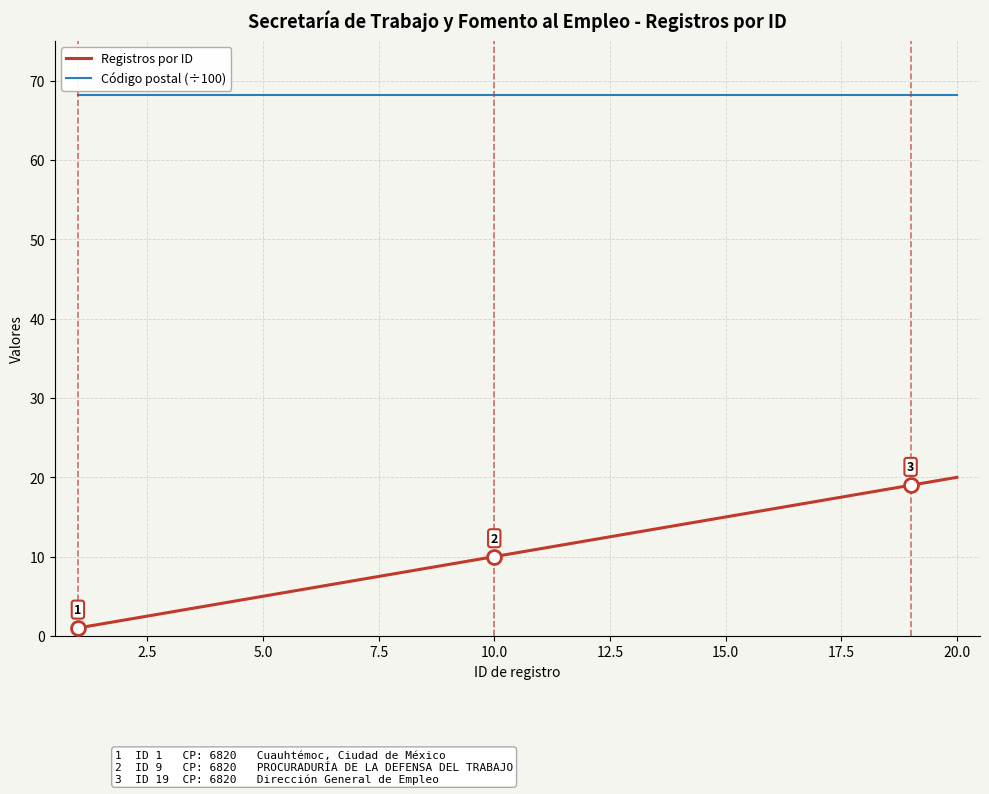

List the series in order of their peak value, highest first.

Código postal (÷100), Registros por ID